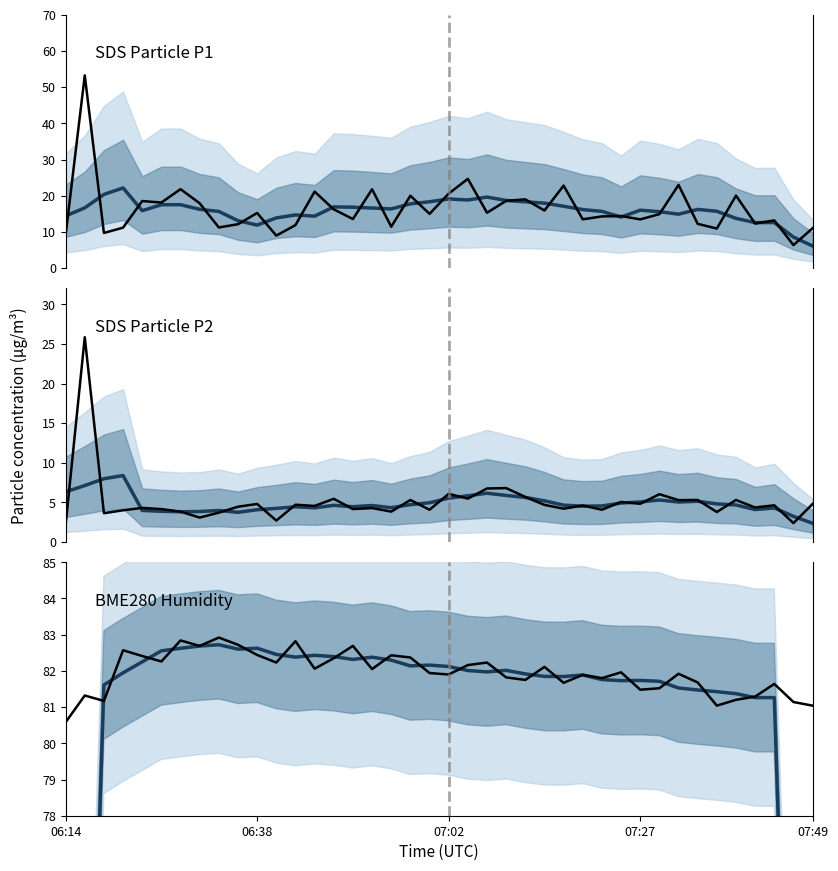

What is the difference between the maximum and minimum values in the SDS_P2 mean series?

6.0